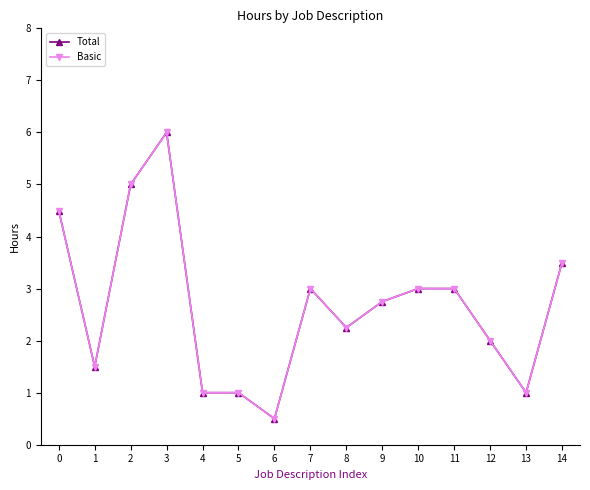

Reading left to right, list all the values displayed in this chart.

Total: 4.5	1.5	5.0	6.0	1.0	1.0	0.5	3.0	2.2	2.8	3.0	3.0	2.0	1.0	3.5
Basic: 4.5	1.5	5.0	6.0	1.0	1.0	0.5	3.0	2.2	2.8	3.0	3.0	2.0	1.0	3.5